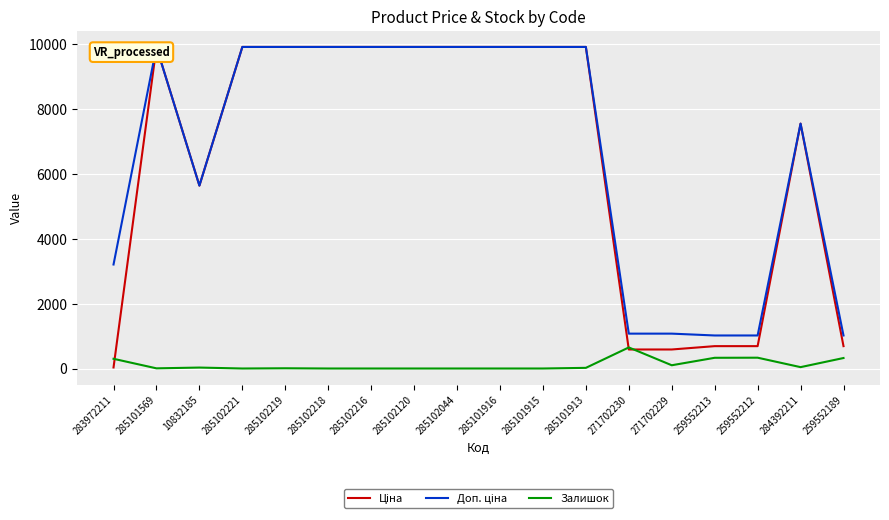

Between 271702229 and 259552213, which series saw the biggest shift?

Залишок